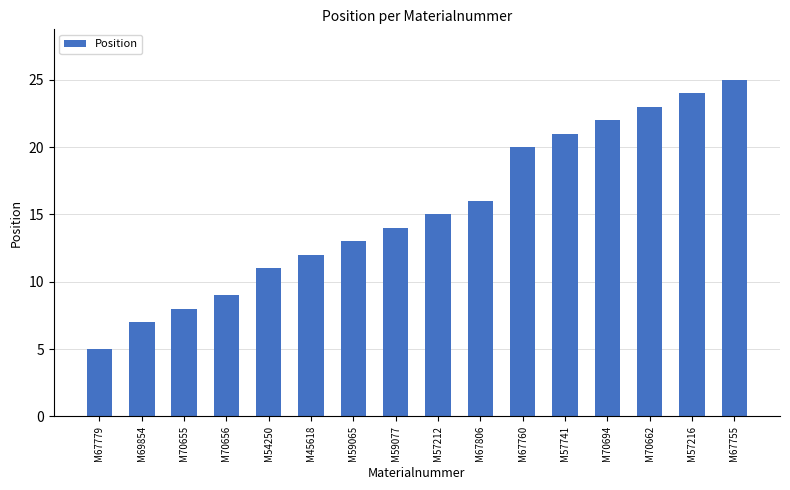

What is the label of the 7th bar from the right?

M67806